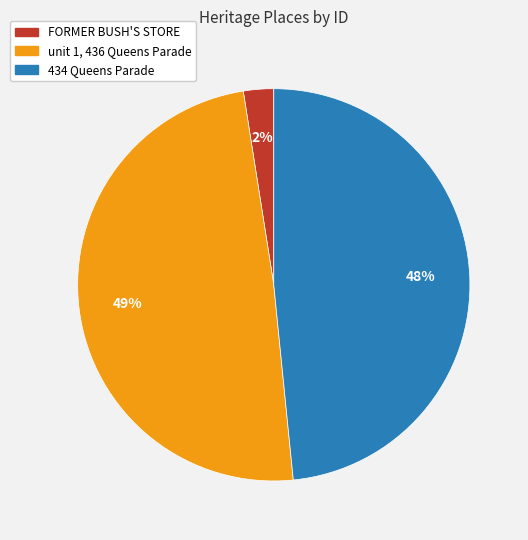

Which slice is the largest?

unit 1, 436 Queens Parade